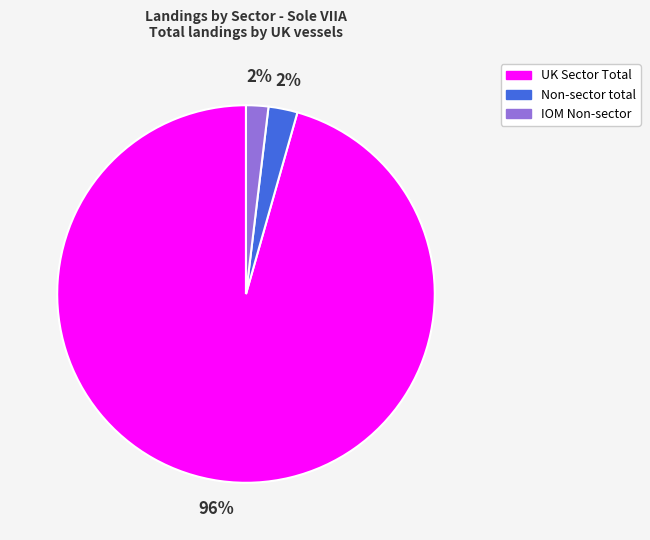

To the nearest percent, what is the difference between the largest and smallest slice percentages?

94%